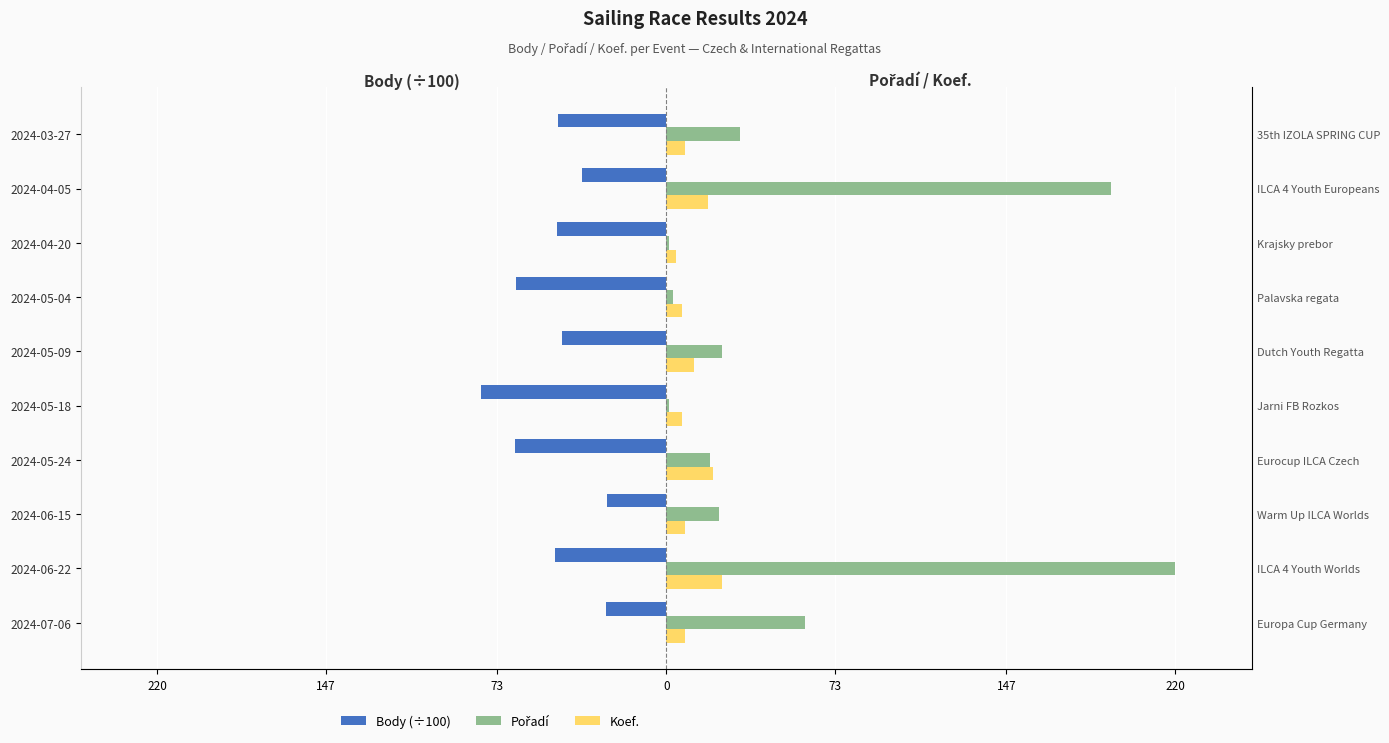

What is the average value of the Pořadí series?

57.5